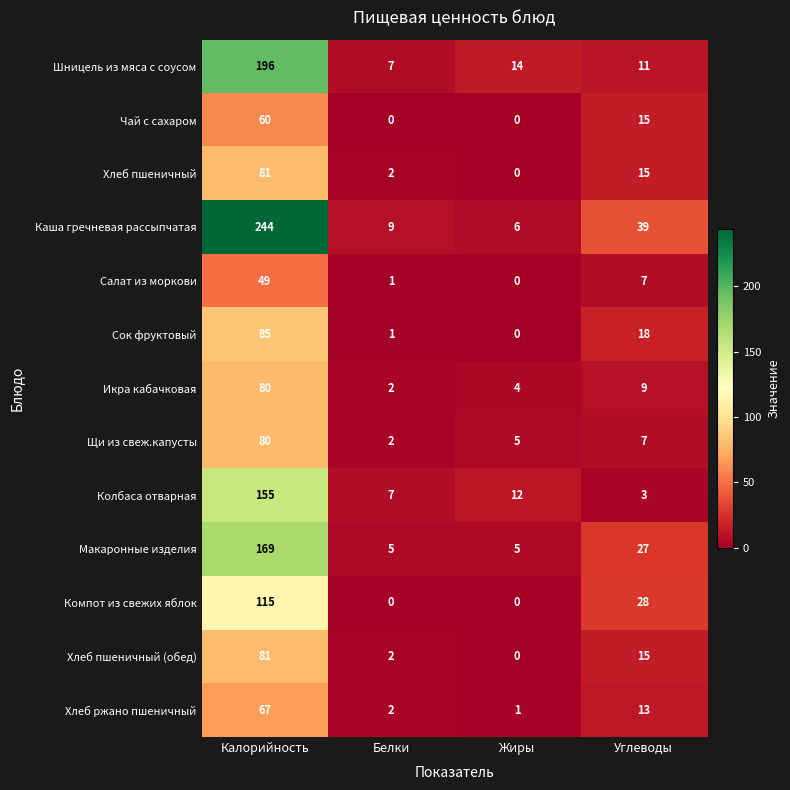

Is it true that Хлеб пшеничный (обед) equals -41 at Жиры?

False